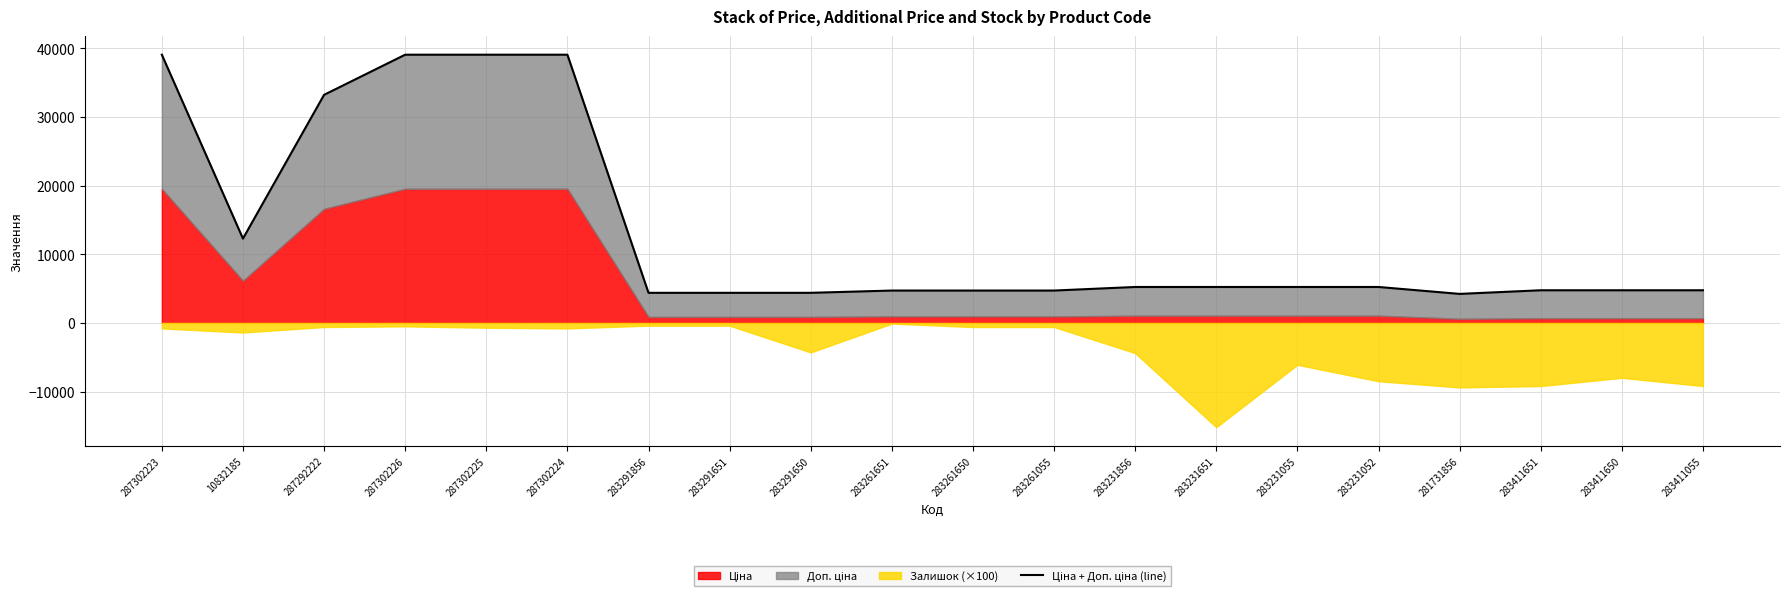

True or false: the data has more than 1 interior local peaks.

False